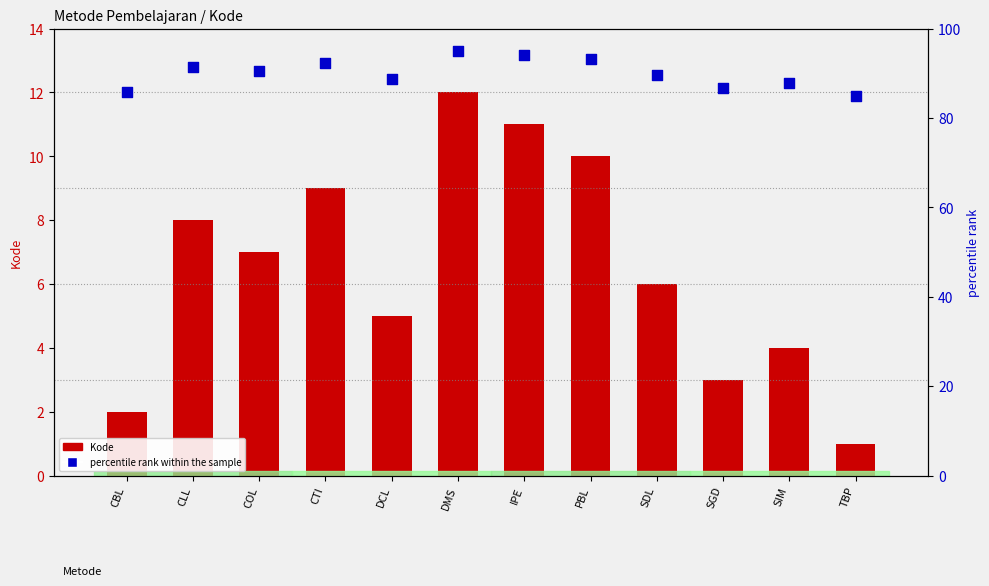

What are all the series names shown in the legend?

Kode, percentile rank within the sample